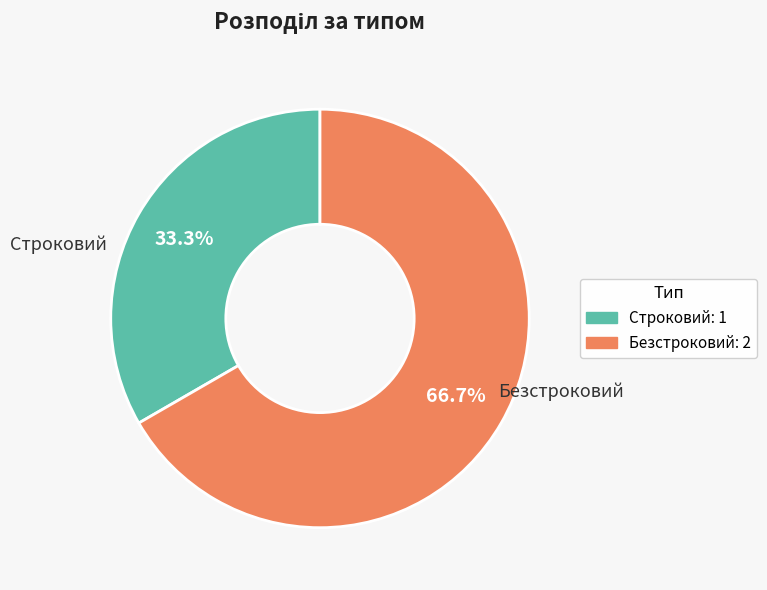

Count the number of slices in the pie.

2